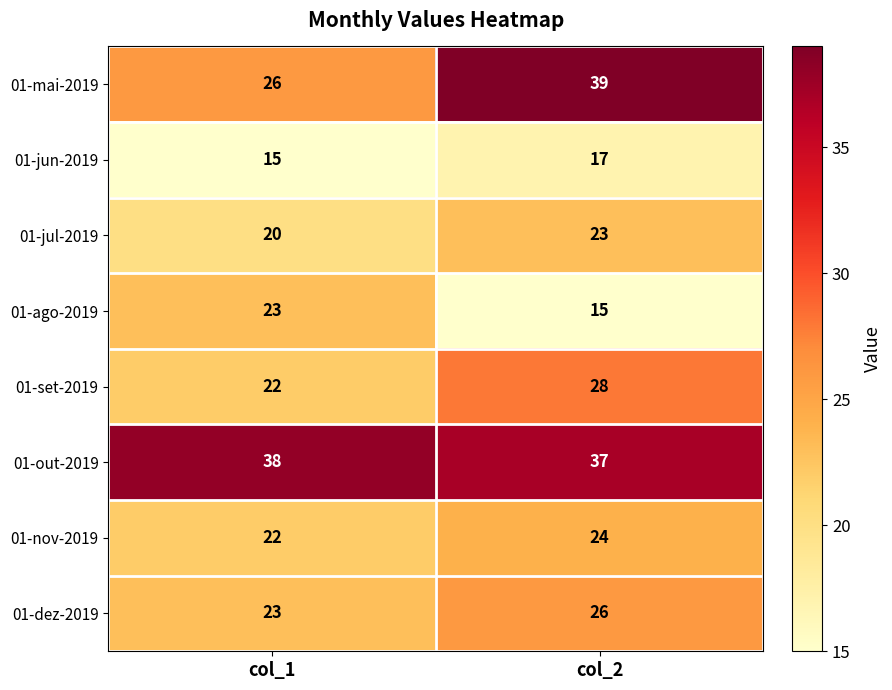

At which label does 01-jun-2019 reach its peak?

col_2